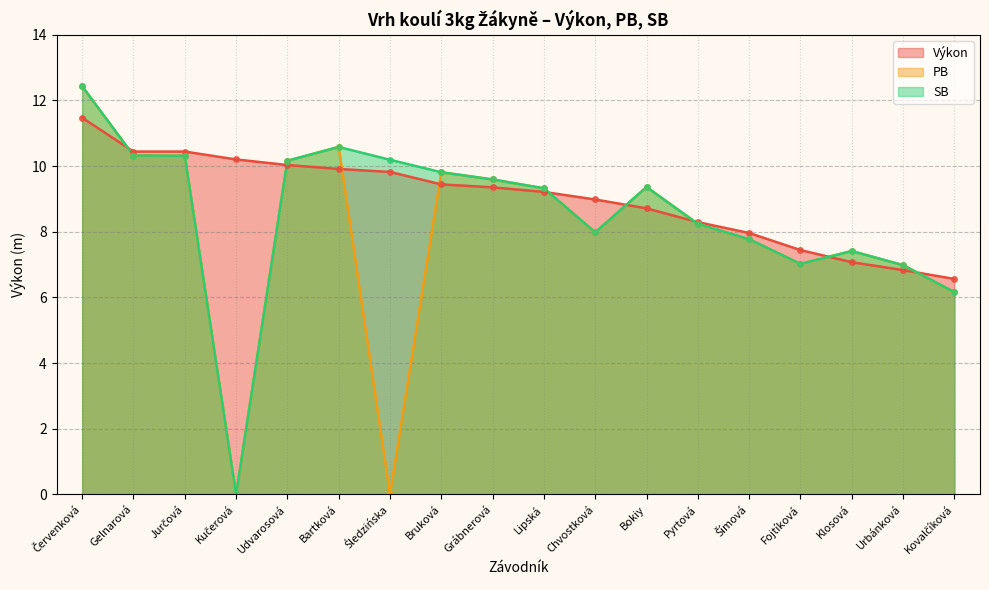

How many interior local peaks does the SB series have?

3